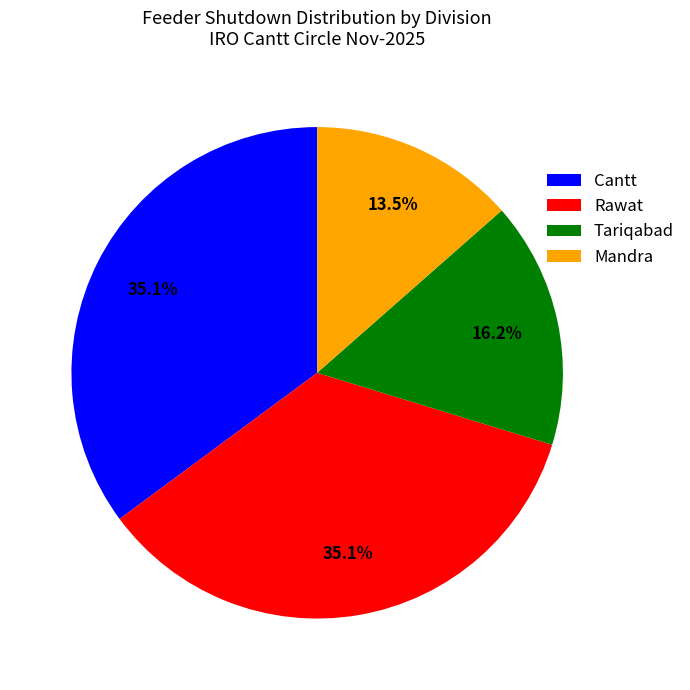

Combined, do Cantt and Tariqabad account for over 50%?

Yes